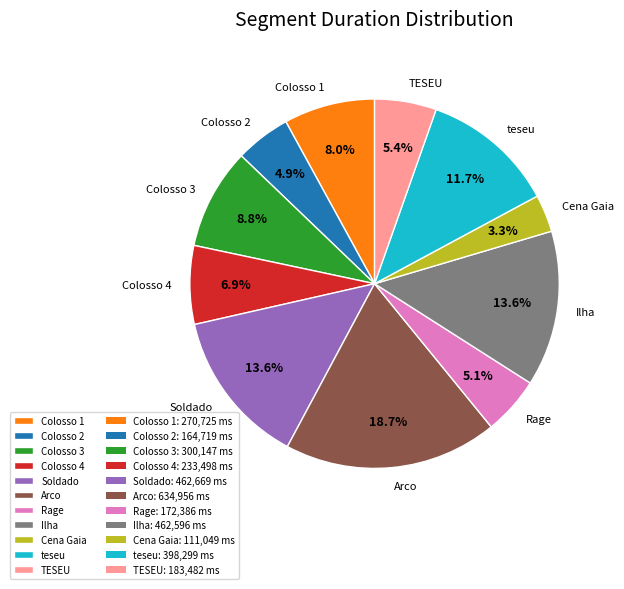

To the nearest percent, what is the average slice percentage?

9%